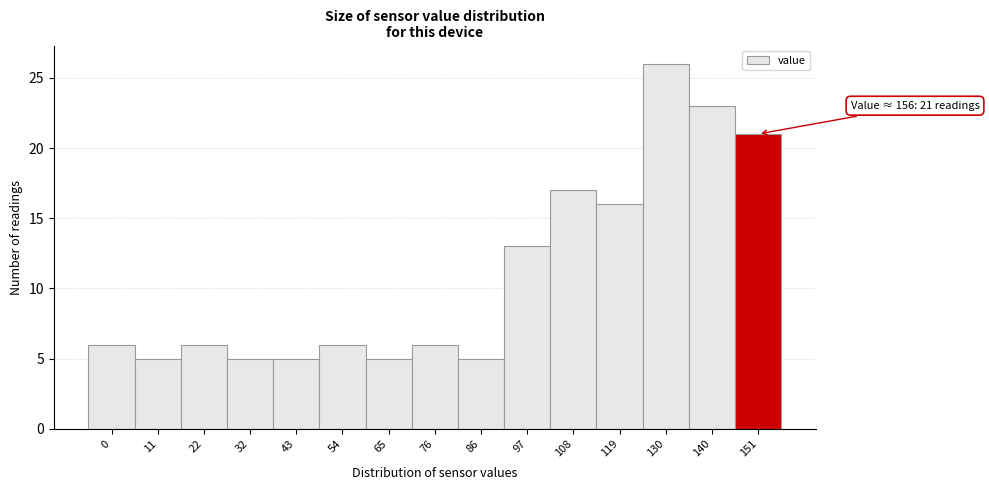

Reading left to right, what are all the values shown in this chart?

6	5	6	5	5	6	5	6	5	13	17	16	26	23	21